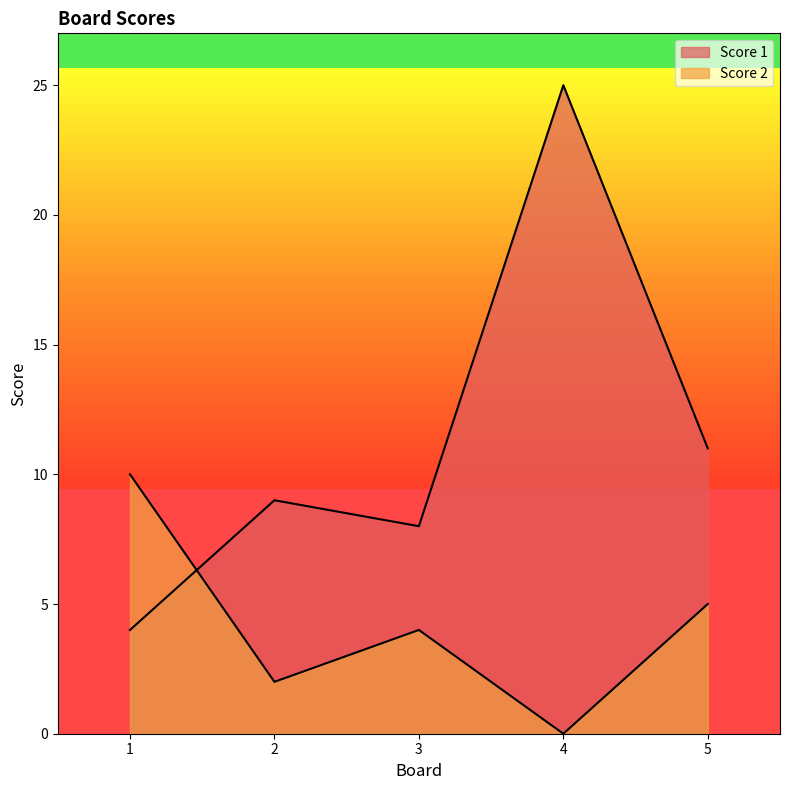

How many times do Score 2 and Score 1 cross each other?

1